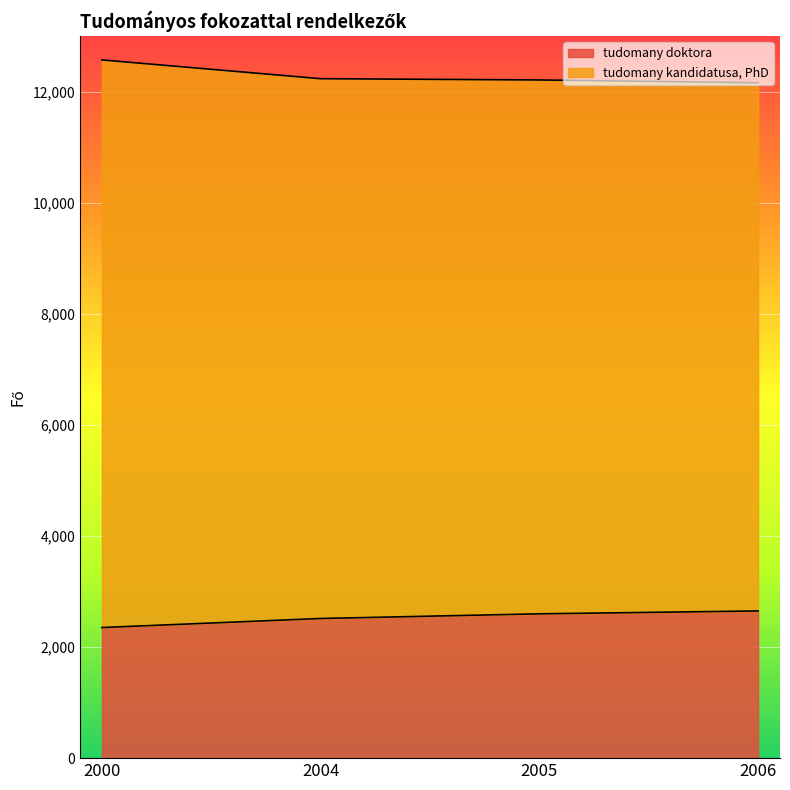

What is the value of the tudomany doktora point at the 4th from the left?

2650